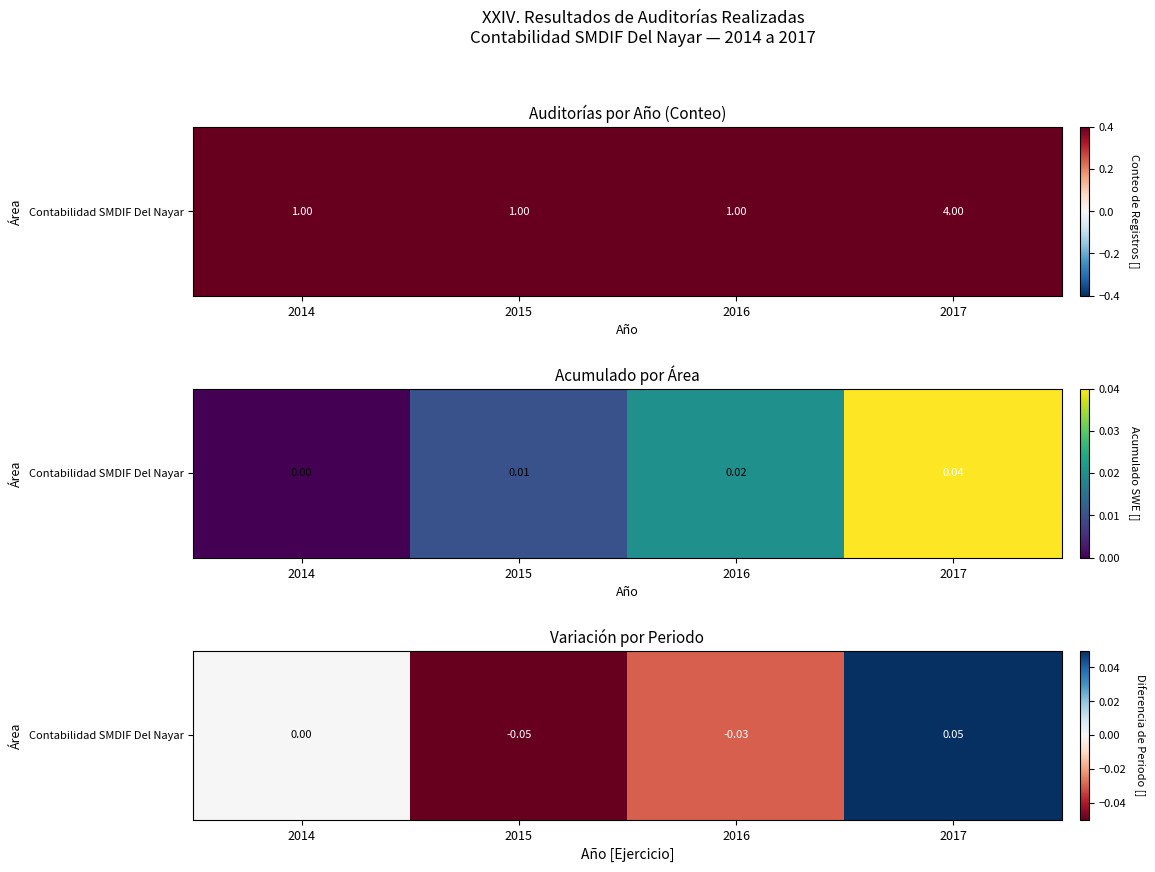

How many data points are above 0?

1